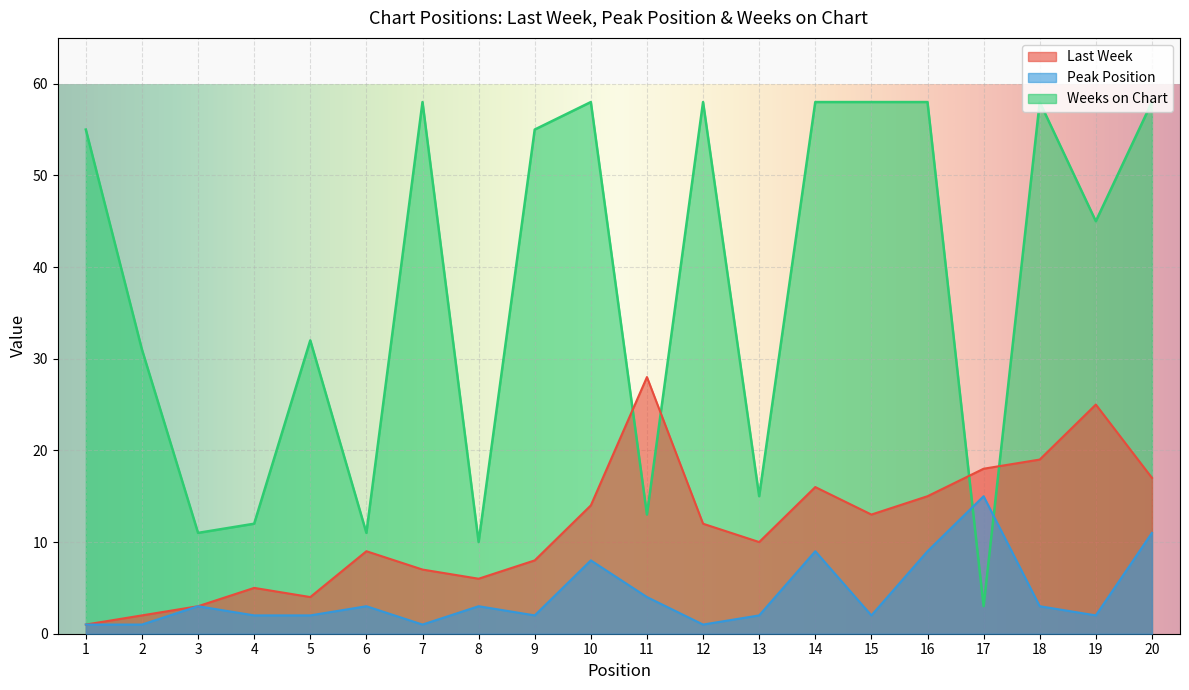

How many intersections are there between Weeks on Chart and Last Week?

4